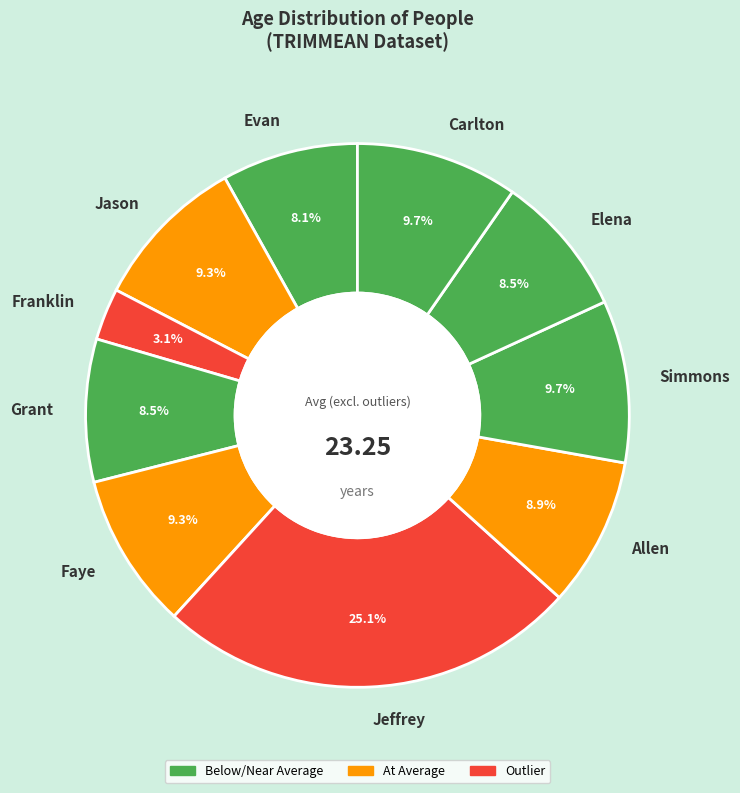

Does any single category account for the majority?

No